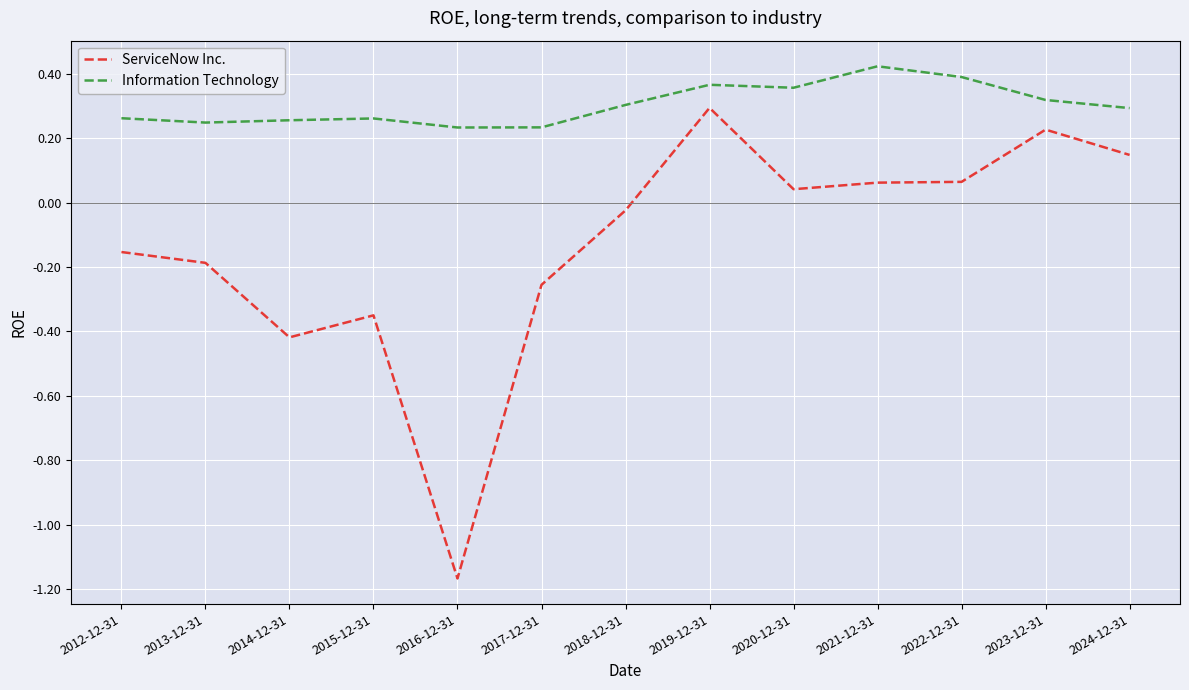

True or false: Information Technology has more than 0 points higher than both neighbors.

True